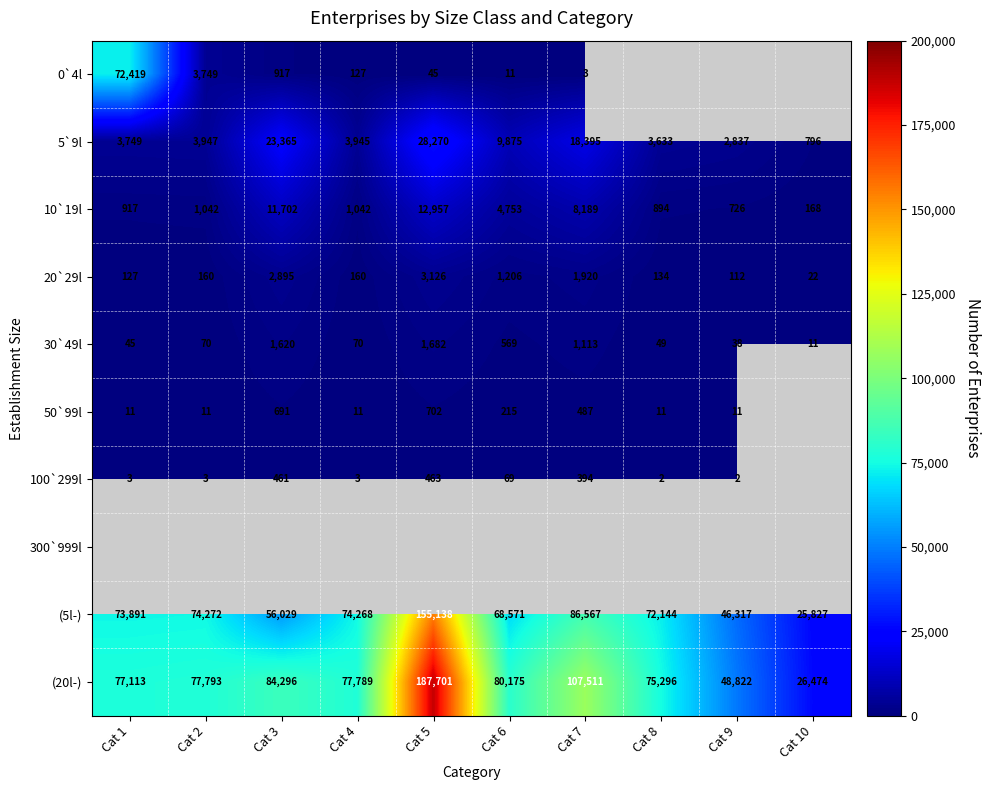

What is the minimum value shown in the chart?

2.0